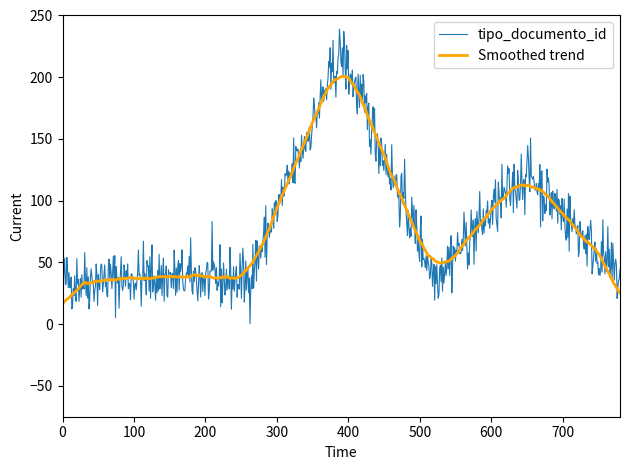

What is the greatest value displayed?

239.0